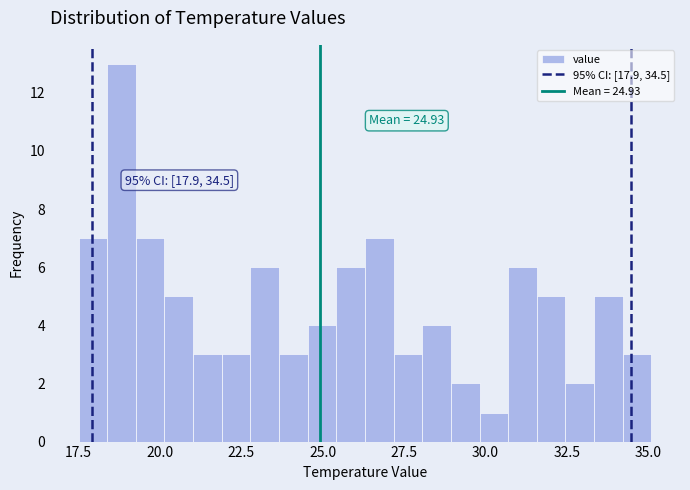

Read against the x-axis, roughly where is the centre of the tallest bar?

19.0